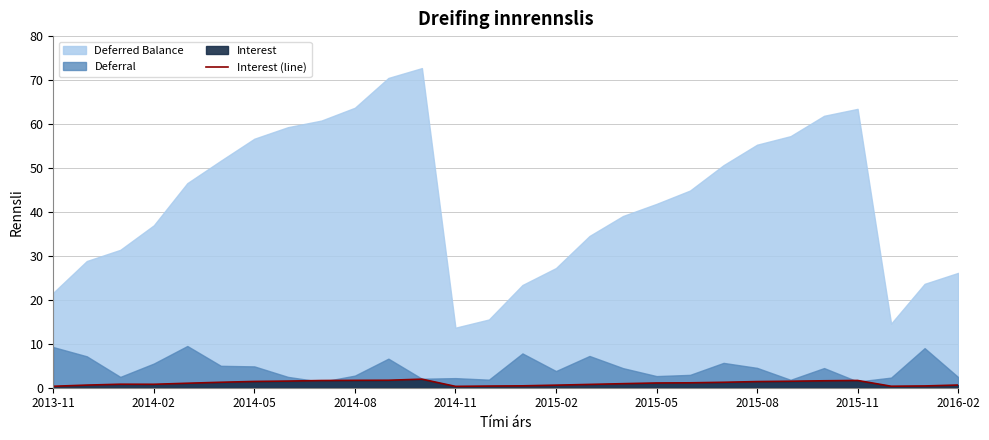

Is it true that Interest (line) equals 0.6 at 2015-02?

True